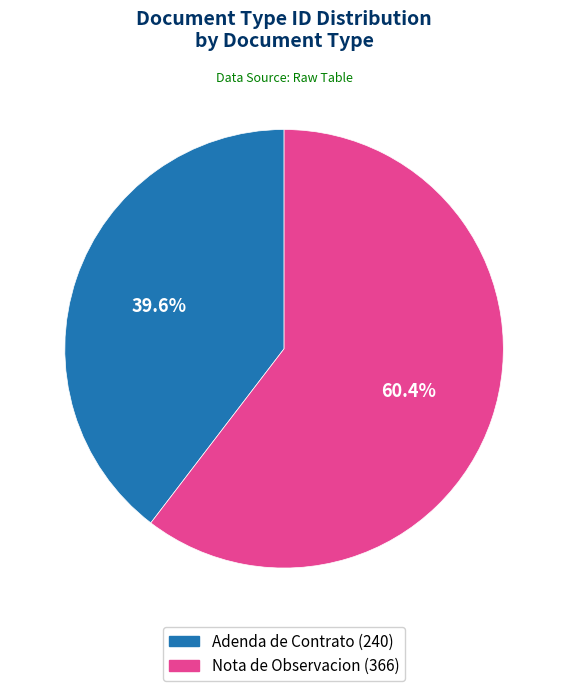

Rank the categories by value from highest to lowest.

Nota de Observacion (366), Adenda de Contrato (240)